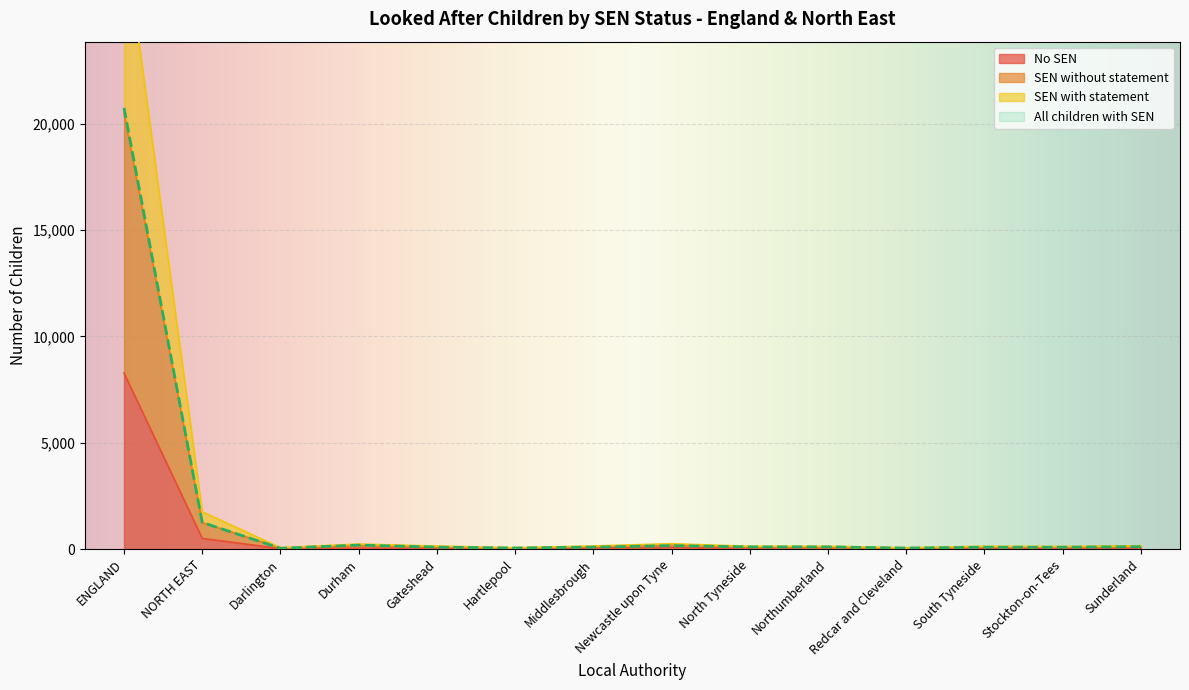

True or false: SEN with statement has a value of 132 at South Tyneside.

False